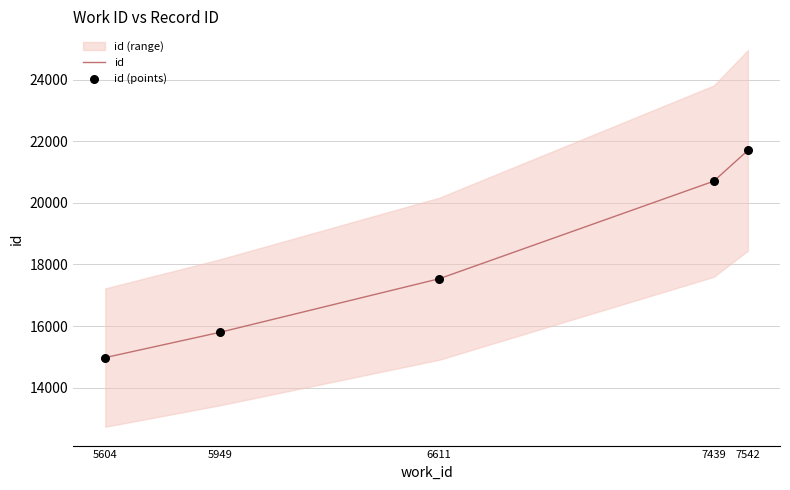

Which series reaches the maximum Y coordinate?

id